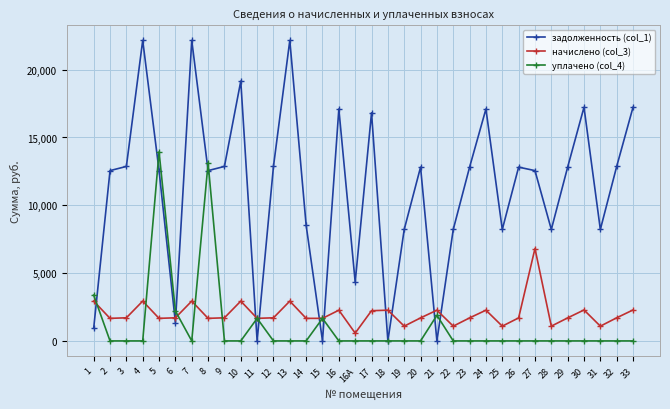

True or false: уплачено (col_4) and начислено (col_3) intersect in this chart.

True